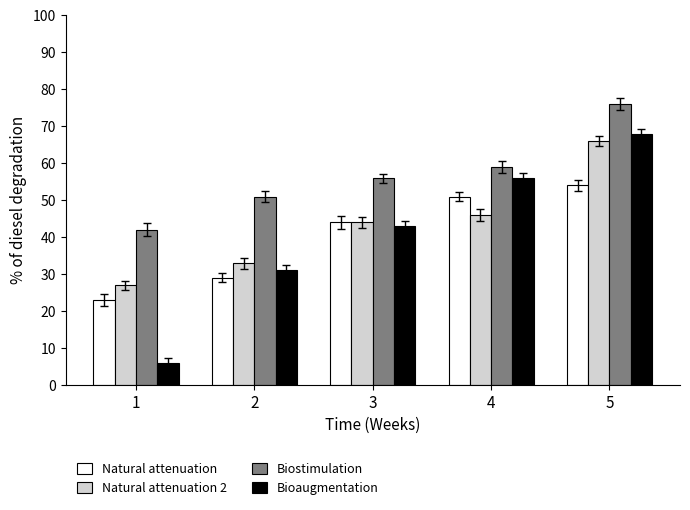

Rank the categories by Biostimulation value from highest to lowest.

5, 4, 3, 2, 1